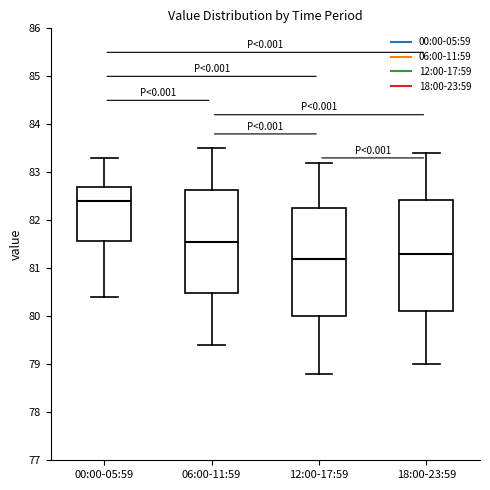

Reading left to right, read every box against the y-axis: the position of its median line, the range the box covers, and the ends of its whiskers. The values are not printed on the chart, so give them approximately, as read against the axis.

00:00-05:59: median 82.4, box 81.6 to 82.7, whiskers 80.4 to 83.3
06:00-11:59: median 81.6, box 80.5 to 82.6, whiskers 79.4 to 83.5
12:00-17:59: median 81.2, box 80.0 to 82.3, whiskers 78.8 to 83.2
18:00-23:59: median 81.3, box 80.1 to 82.4, whiskers 79.0 to 83.4